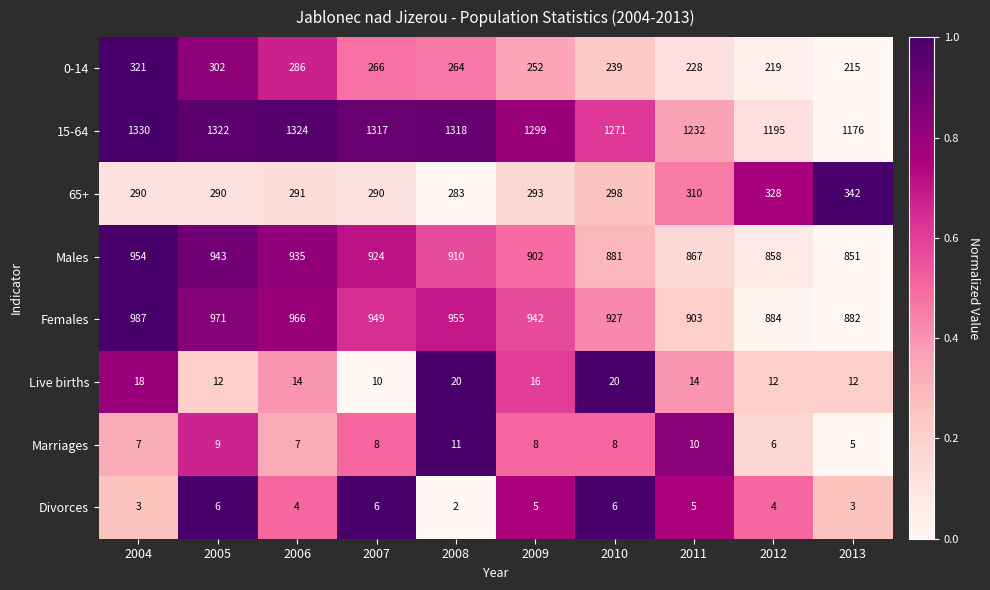

List the labels in order of Males value, smallest first.

2013, 2012, 2011, 2010, 2009, 2008, 2007, 2006, 2005, 2004